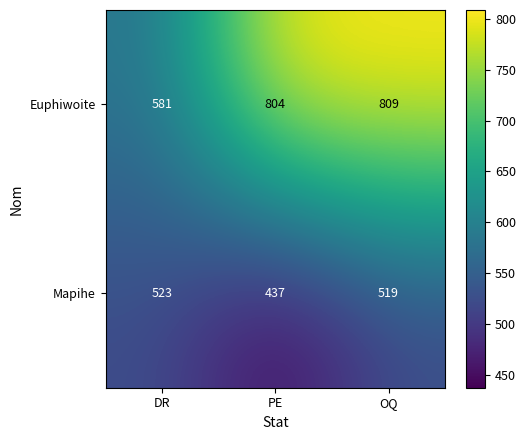

What is the total value across all series at PE?

1241